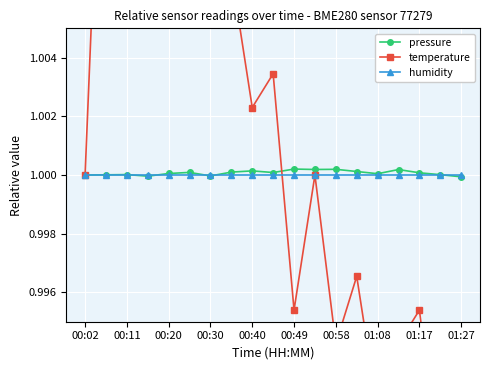

How many interior local valleys does the pressure series have?

5